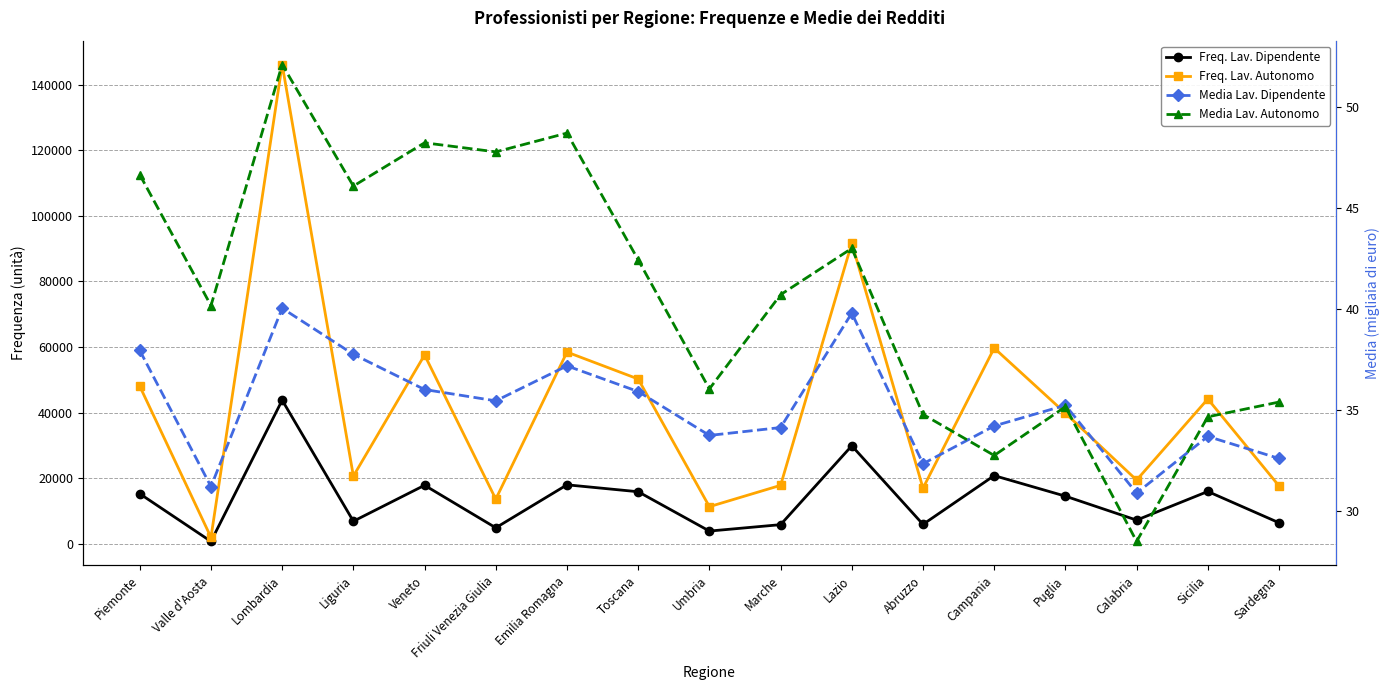

What position from the left is Marche?

10